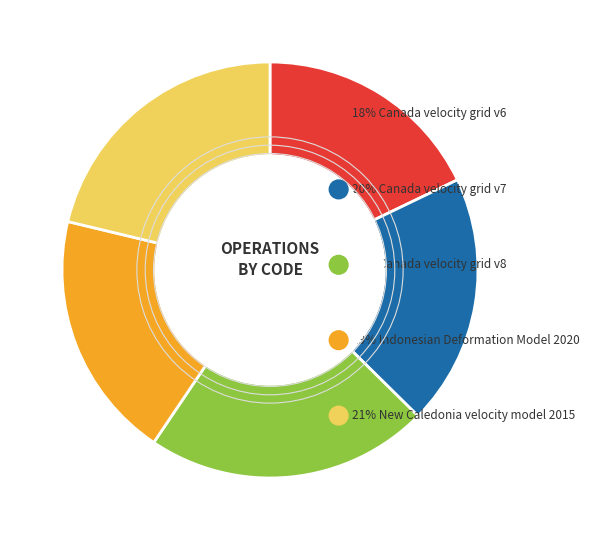

Is there any slice that represents more than half of the pie?

No